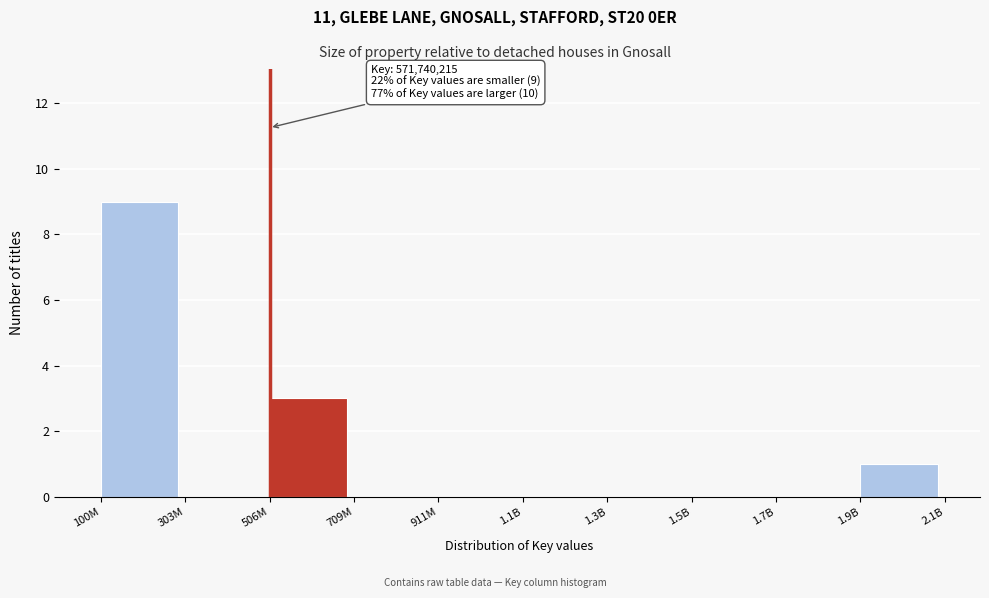

Reading left to right, transcribe all the data shown in this chart.

100M=9	303M=0	506M=3	709M=0	911M=0	1.1B=0	1.3B=0	1.5B=0	1.7B=0	1.9B=1